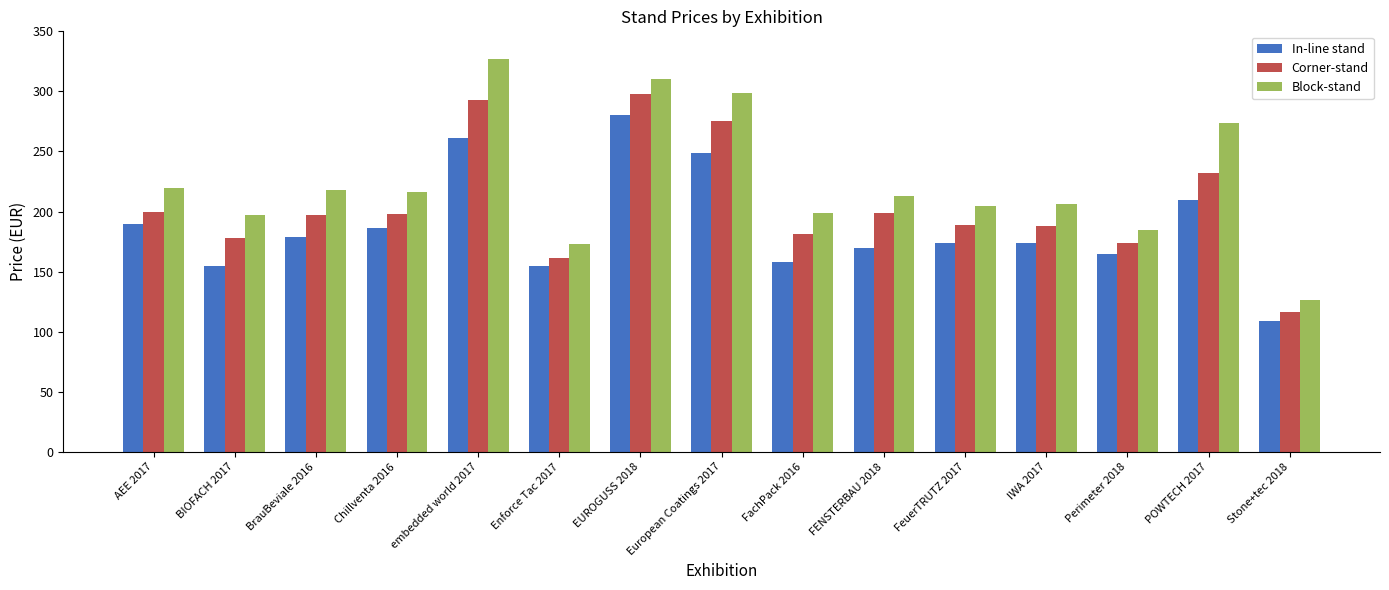

What is the difference between the In-line stand values at Stone+tec 2018 and embedded world 2017?

152